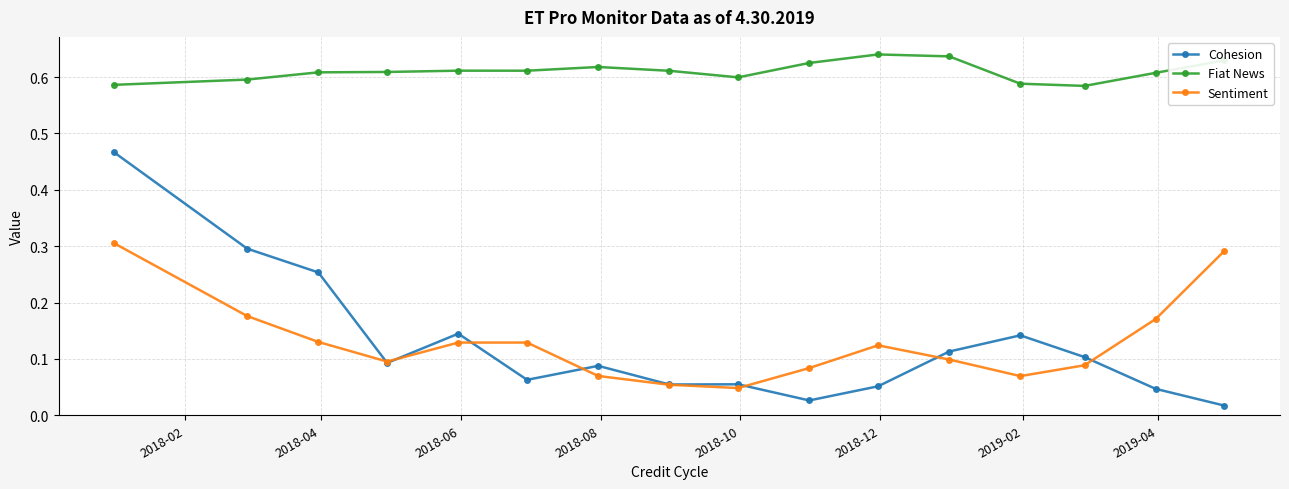

At how many categories does at least one series exceed 0?

16